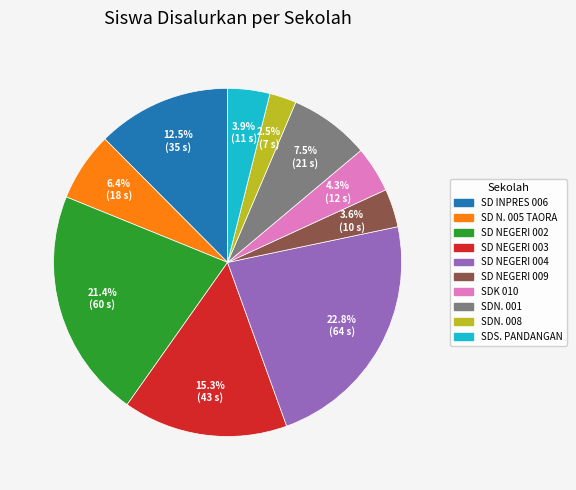

How many segments does this pie chart have?

10